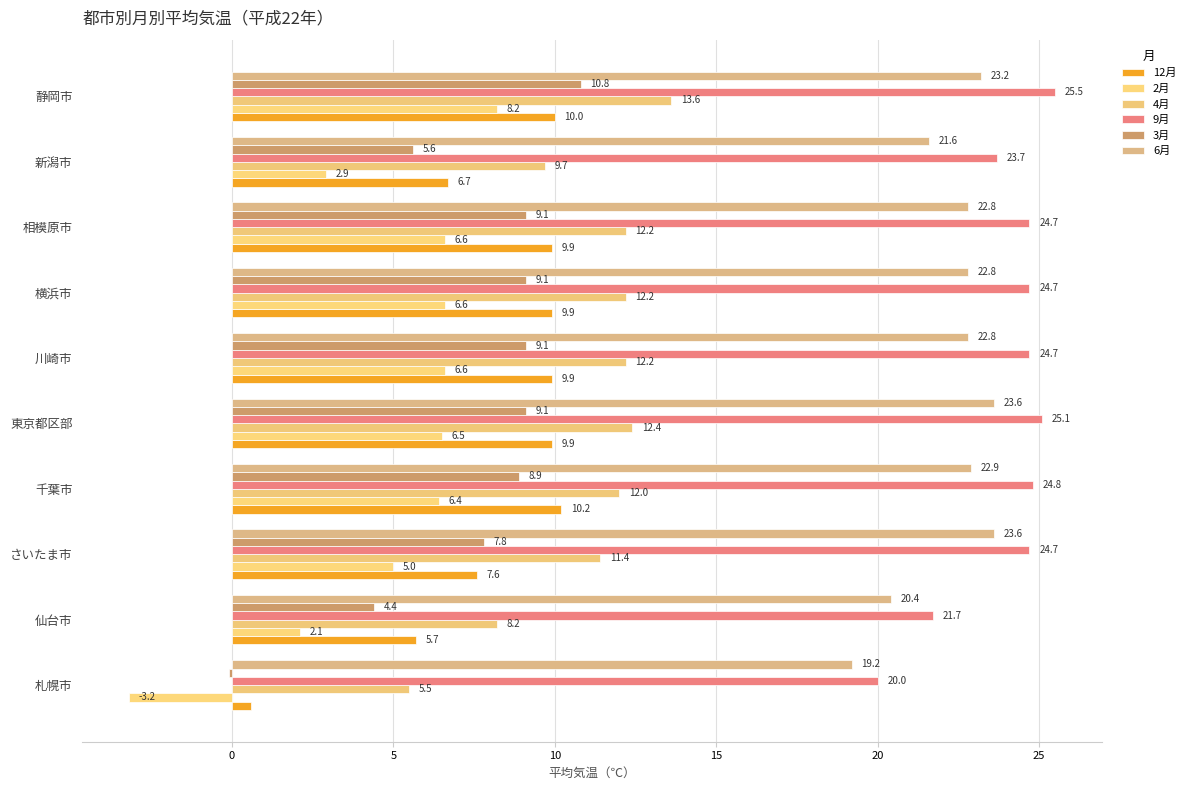

What is the value of the 4月 bar at the 3rd from the left?

11.4